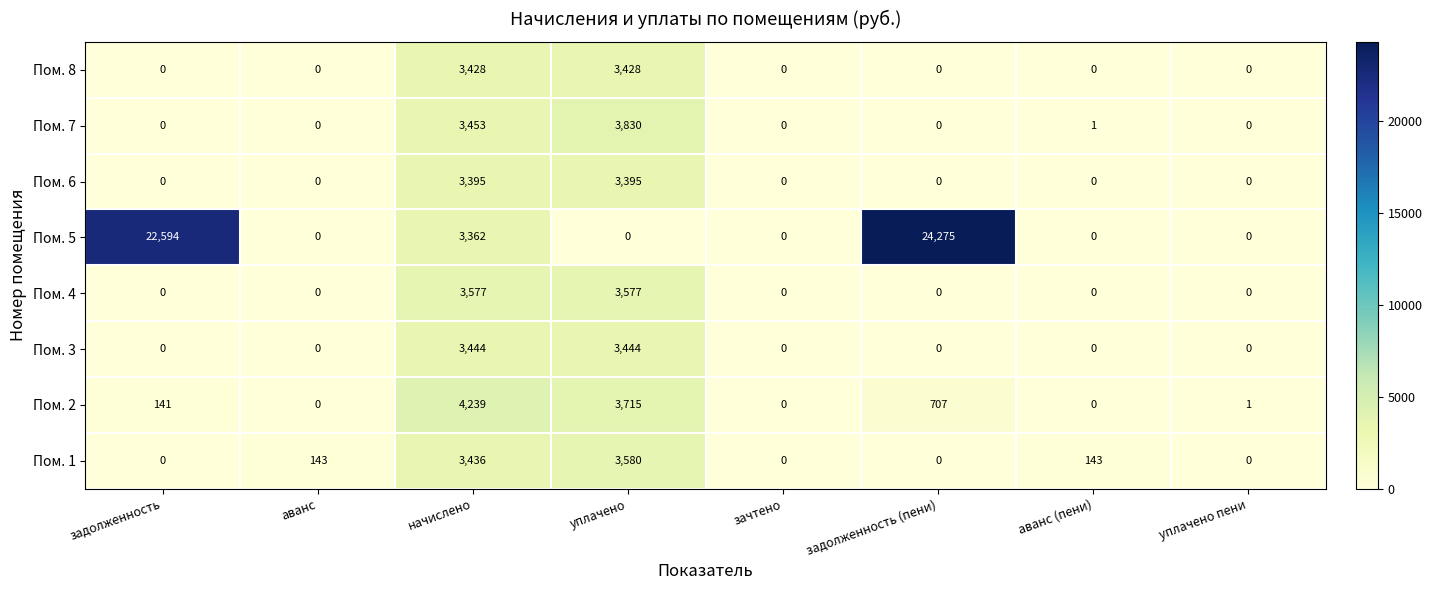

True or false: Пом. 3 has a value of -1290 at аванс.

False